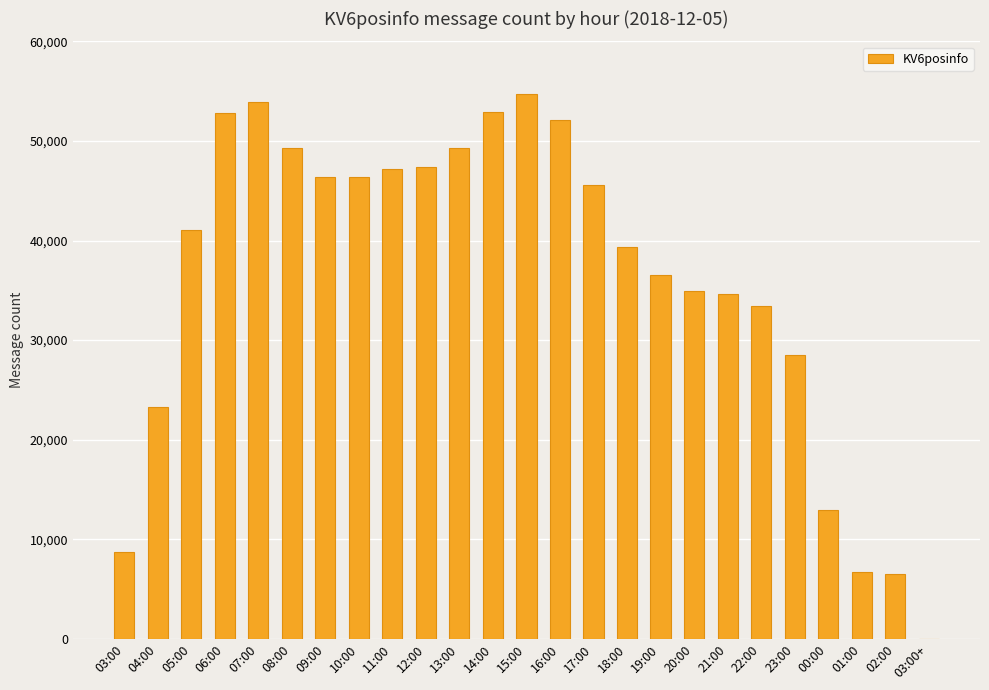

Between 16:00 and 03:00, which is larger?

16:00